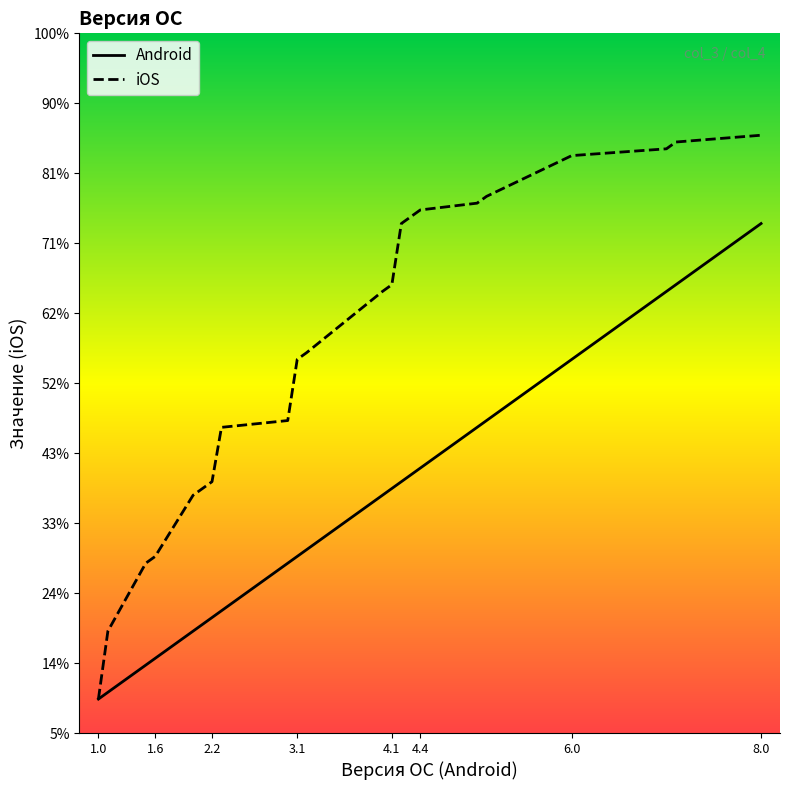

How many distinct data groups are displayed?

2